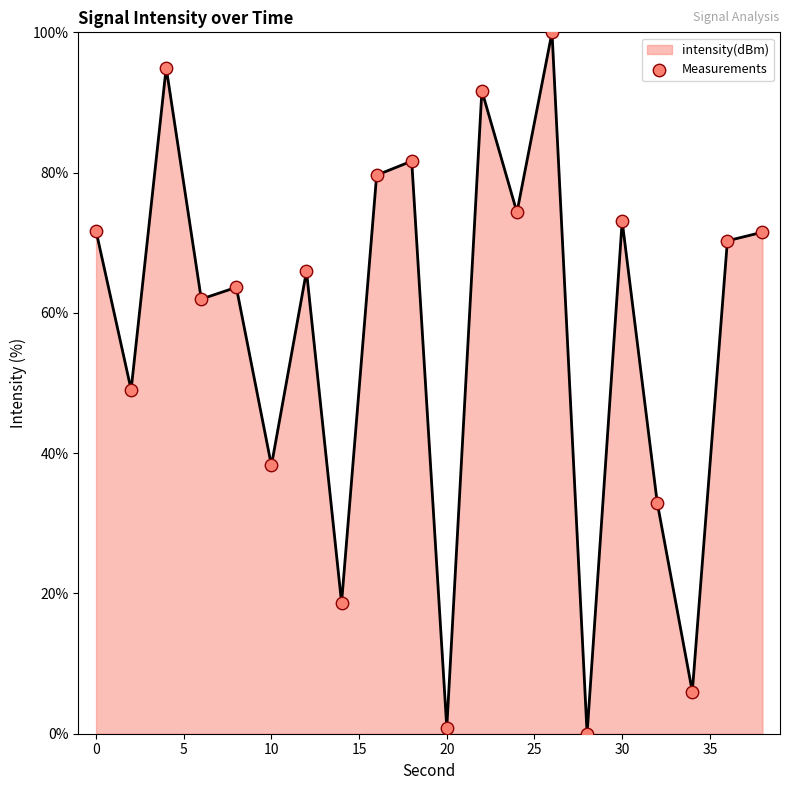

What is the difference between the maximum and minimum values?

100.0